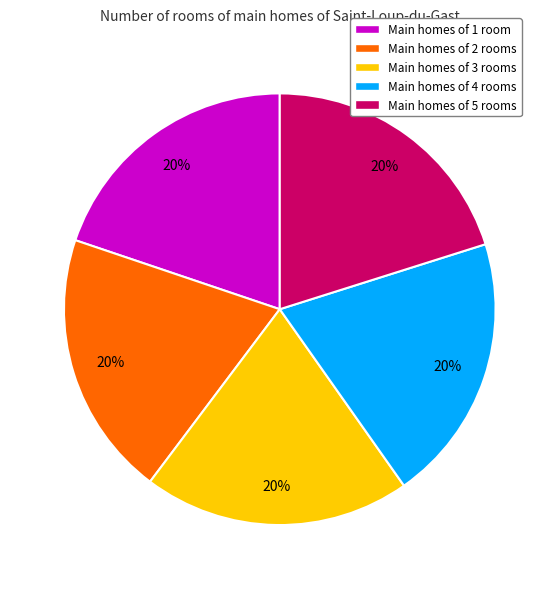

Do Main homes of 4 rooms and Main homes of 3 rooms together represent more than half of the pie?

No